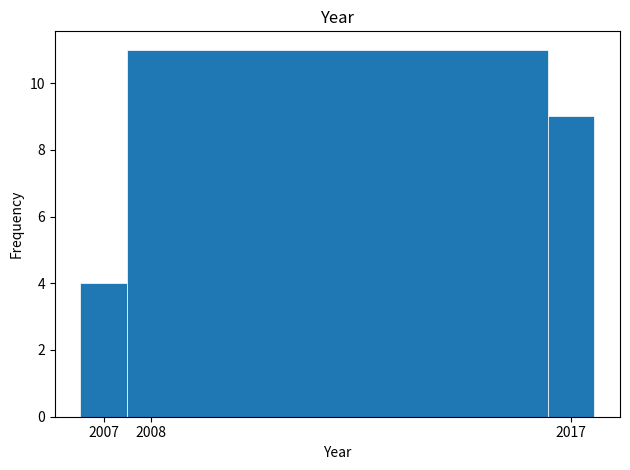

Reading left to right, list every bar in this chart as the range it spans on the x-axis followed by its height. The values are not printed on the chart, so give them approximately, as read against the axis.

2006.5 to 2007.5: 4
2007.5 to 2016.5: 11
2016.5 to 2017.5: 9